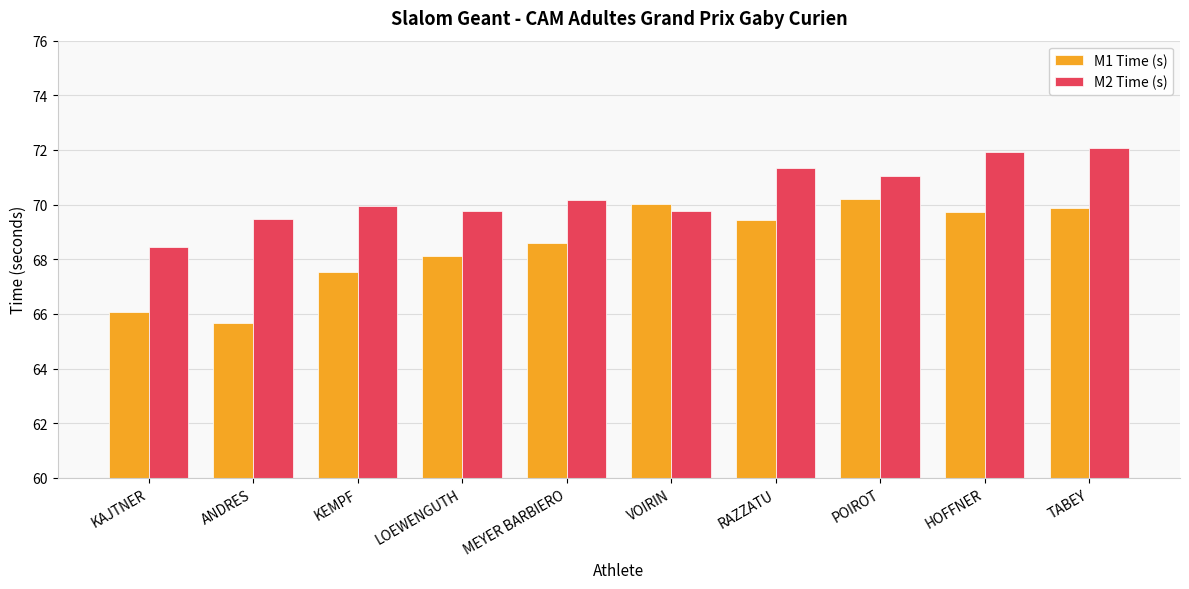

How many values in the M1 Time (s) series are below 69?

5